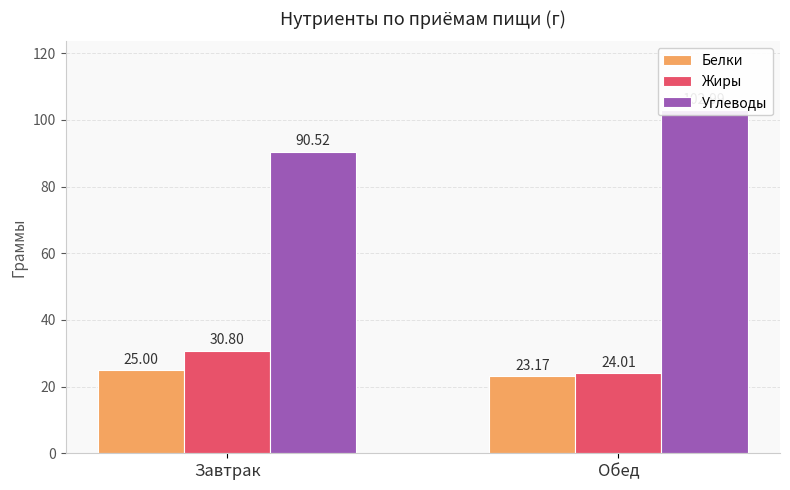

Reading right to left, transcribe all the data shown in this chart.

Белки: Обед=23.2	Завтрак=25.0
Жиры: Обед=24.0	Завтрак=30.8
Углеводы: Обед=103.0	Завтрак=90.5